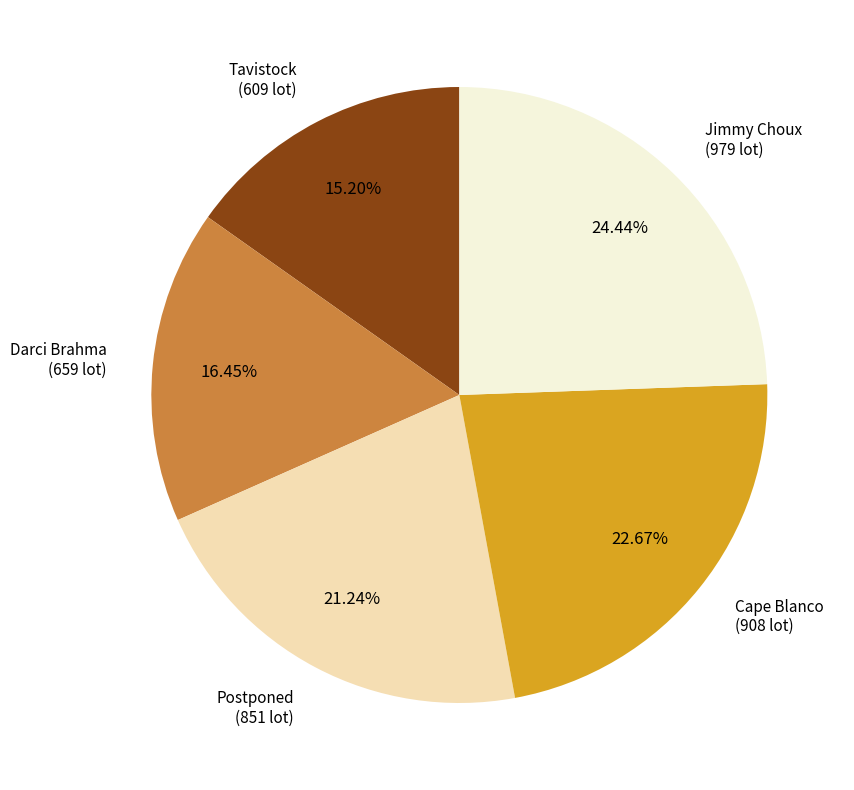

Does any single category account for the majority?

No